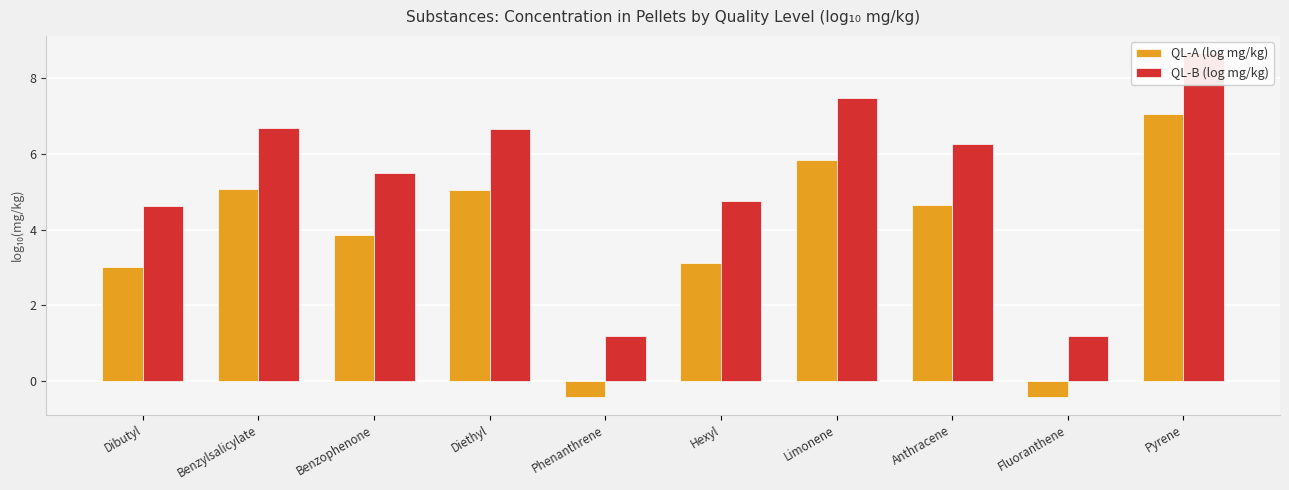

Reading left to right, extract all data points from this chart.

QL-A (log mg/kg): Dibutyl=3.0	Benzylsalicylate=5.1	Benzophenone=3.9	Diethyl=5.0	Phenanthrene=-0.4	Hexyl=3.1	Limonene=5.8	Anthracene=4.7	Fluoranthene=-0.4	Pyrene=7.0
QL-B (log mg/kg): Dibutyl=4.6	Benzylsalicylate=6.7	Benzophenone=5.5	Diethyl=6.7	Phenanthrene=1.2	Hexyl=4.8	Limonene=7.5	Anthracene=6.3	Fluoranthene=1.2	Pyrene=8.7